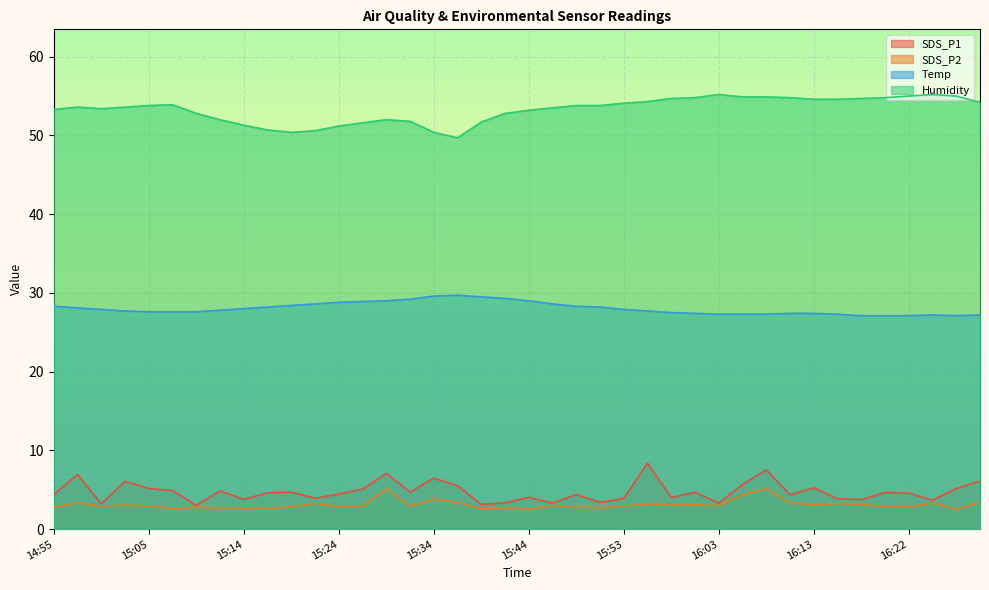

What is the difference between the second highest and minimum values in the Humidity series?

5.5